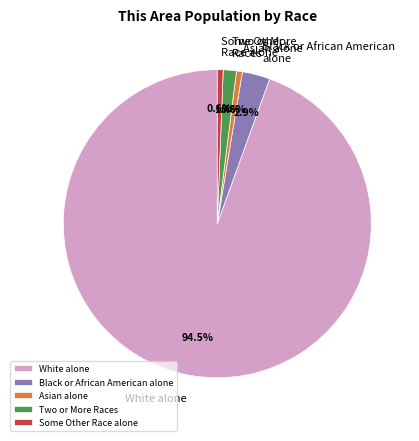

What percentage is the Some Other Race alone slice, to the nearest percent?

1%